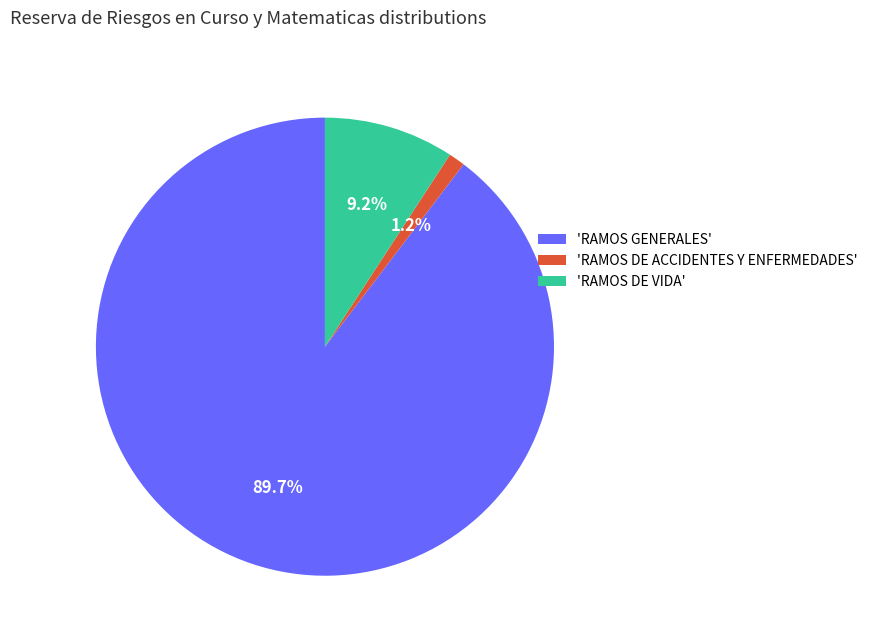

Between 'RAMOS GENERALES' and 'RAMOS DE VIDA', which is larger?

'RAMOS GENERALES'